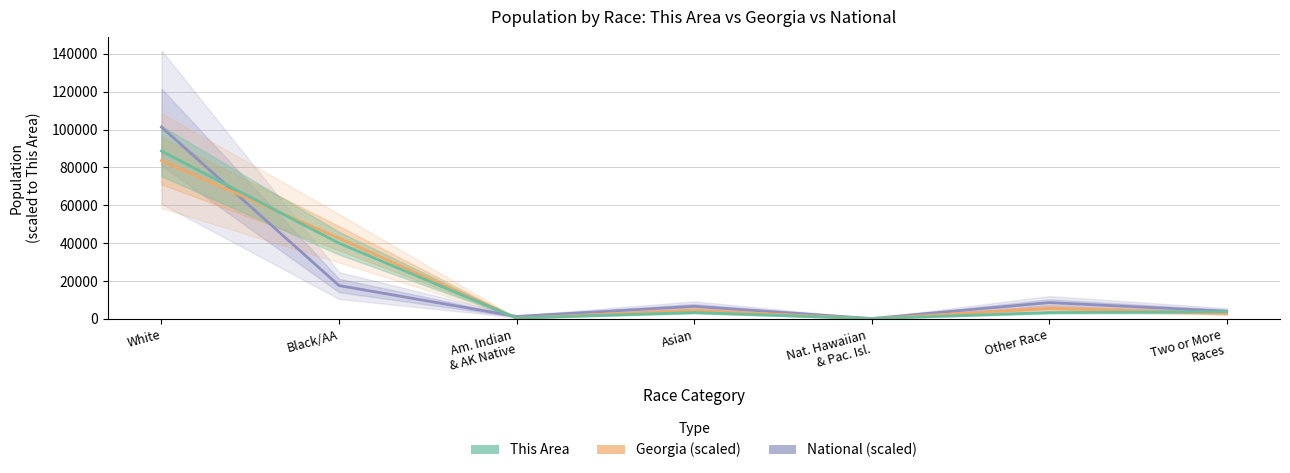

Where does the This Area series first go above 3403?

White